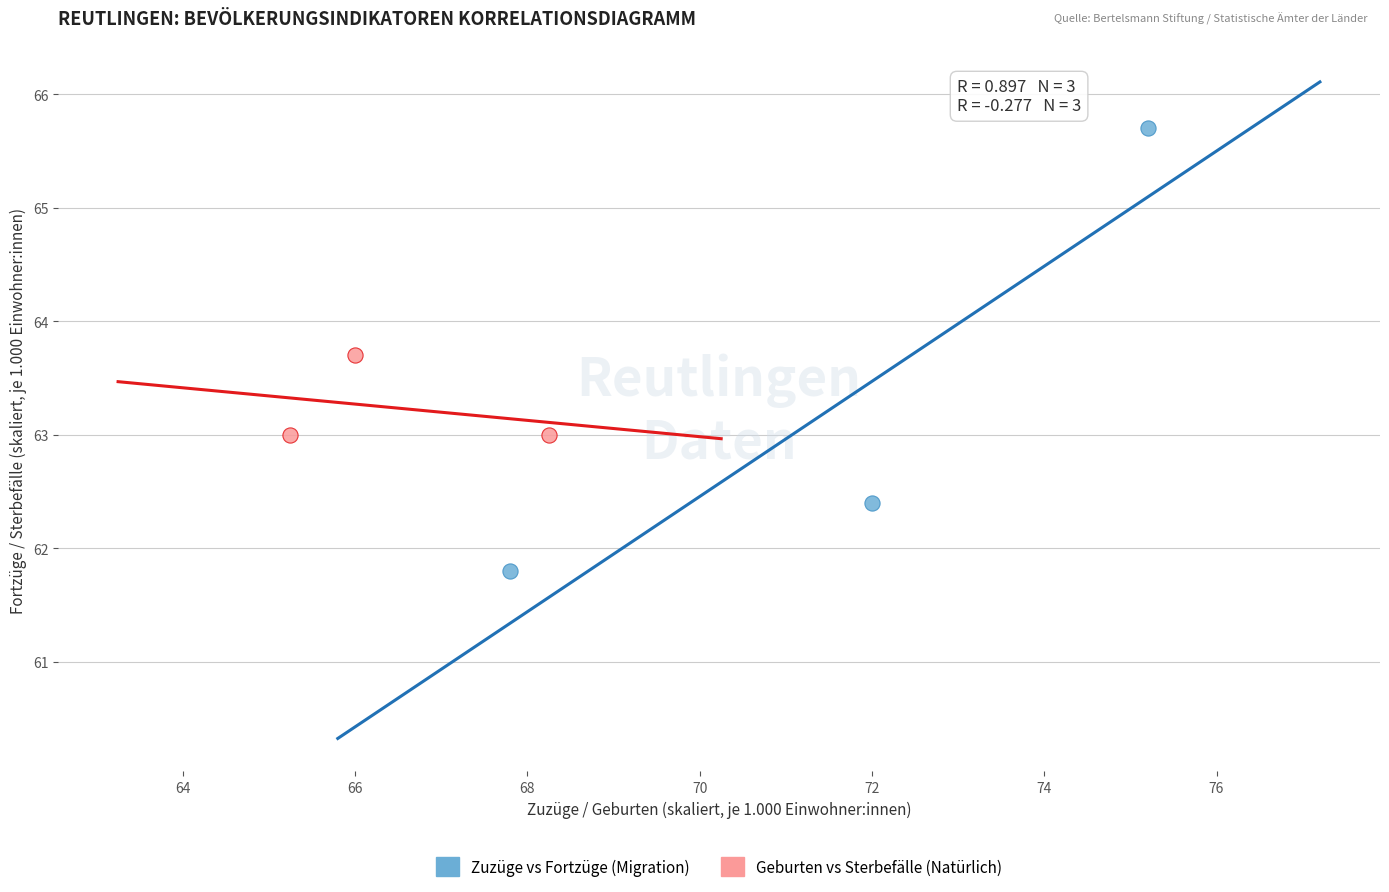

Which series reaches the minimum Y coordinate?

Zuzüge vs Fortzüge (Migration)